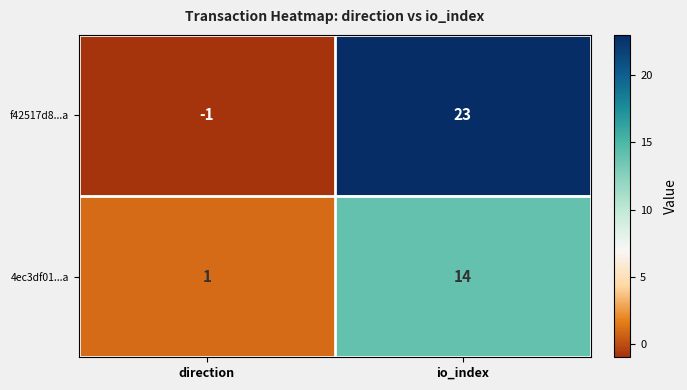

Rank the series at io_index from highest to lowest value.

f42517d8...a, 4ec3df01...a